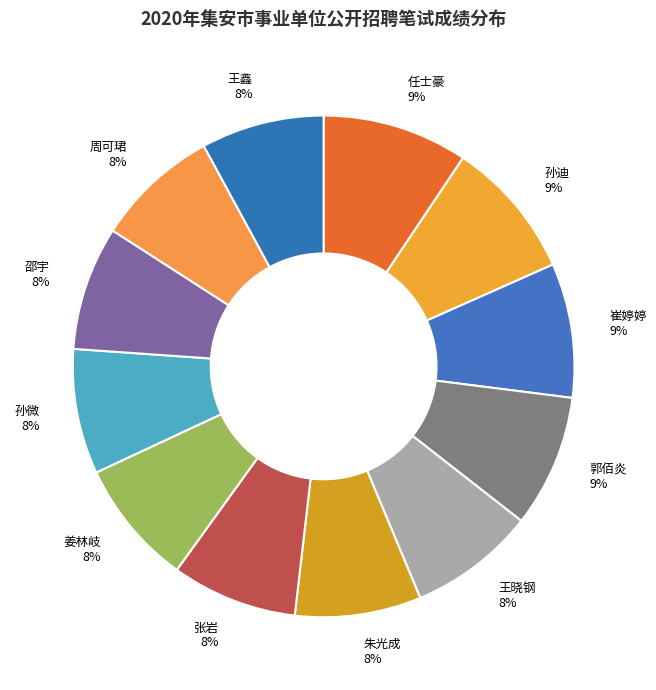

Count the number of slices in the pie.

12